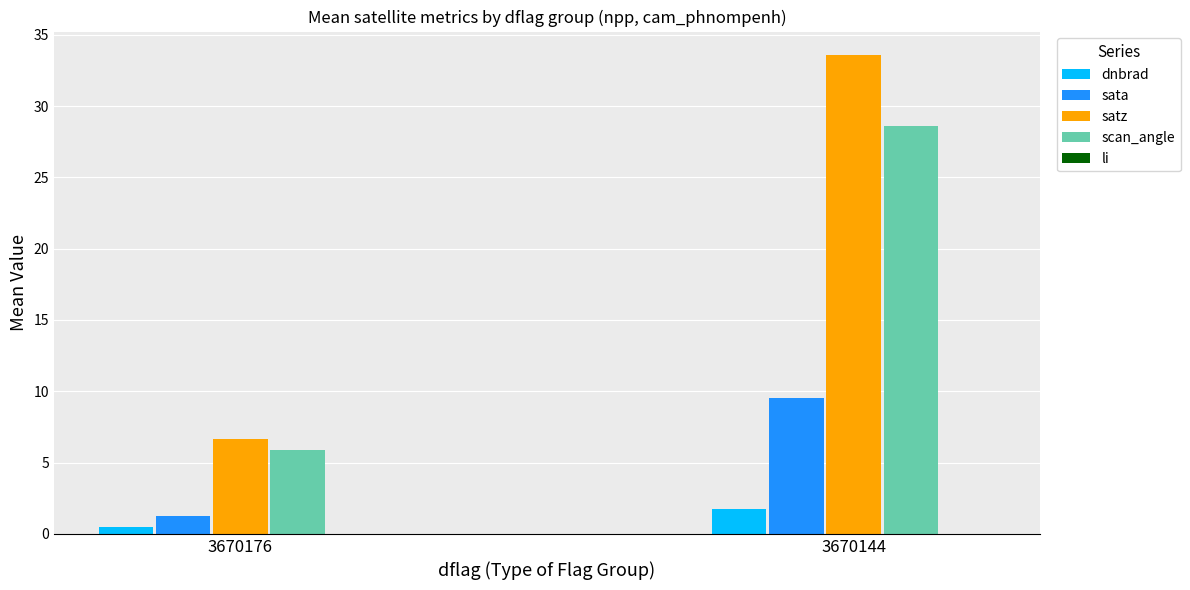

What is the difference between the sata values at 3670144 and 3670176?

8.2